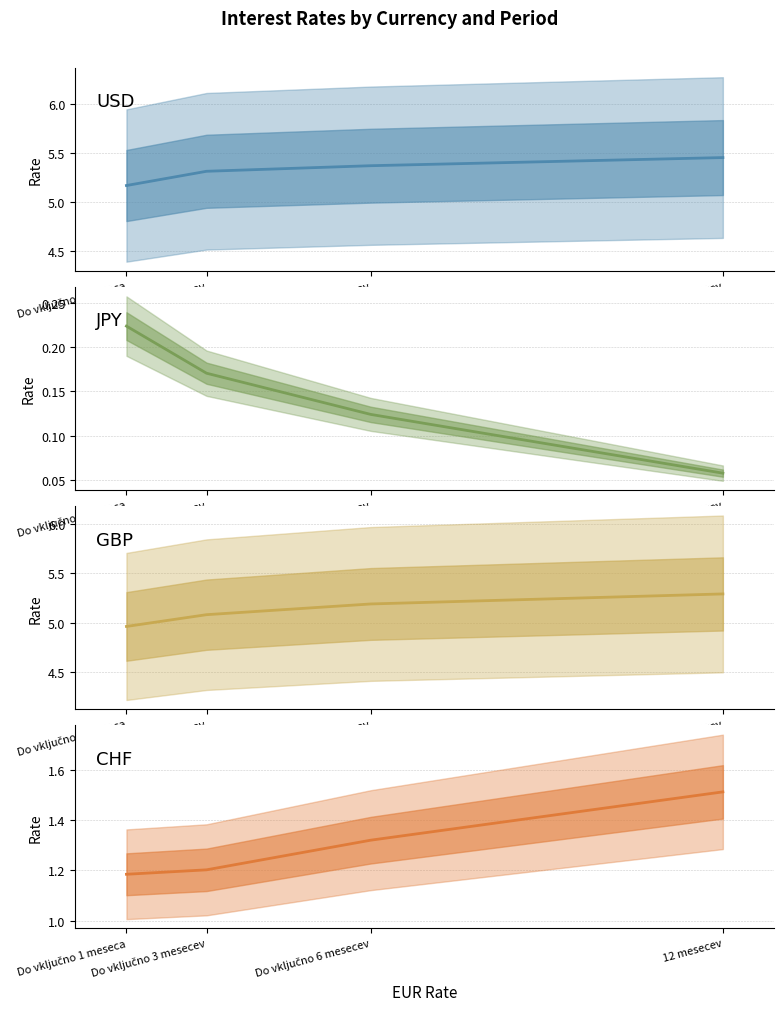

What is the value of the JPY point at the 1st from the left?

0.2